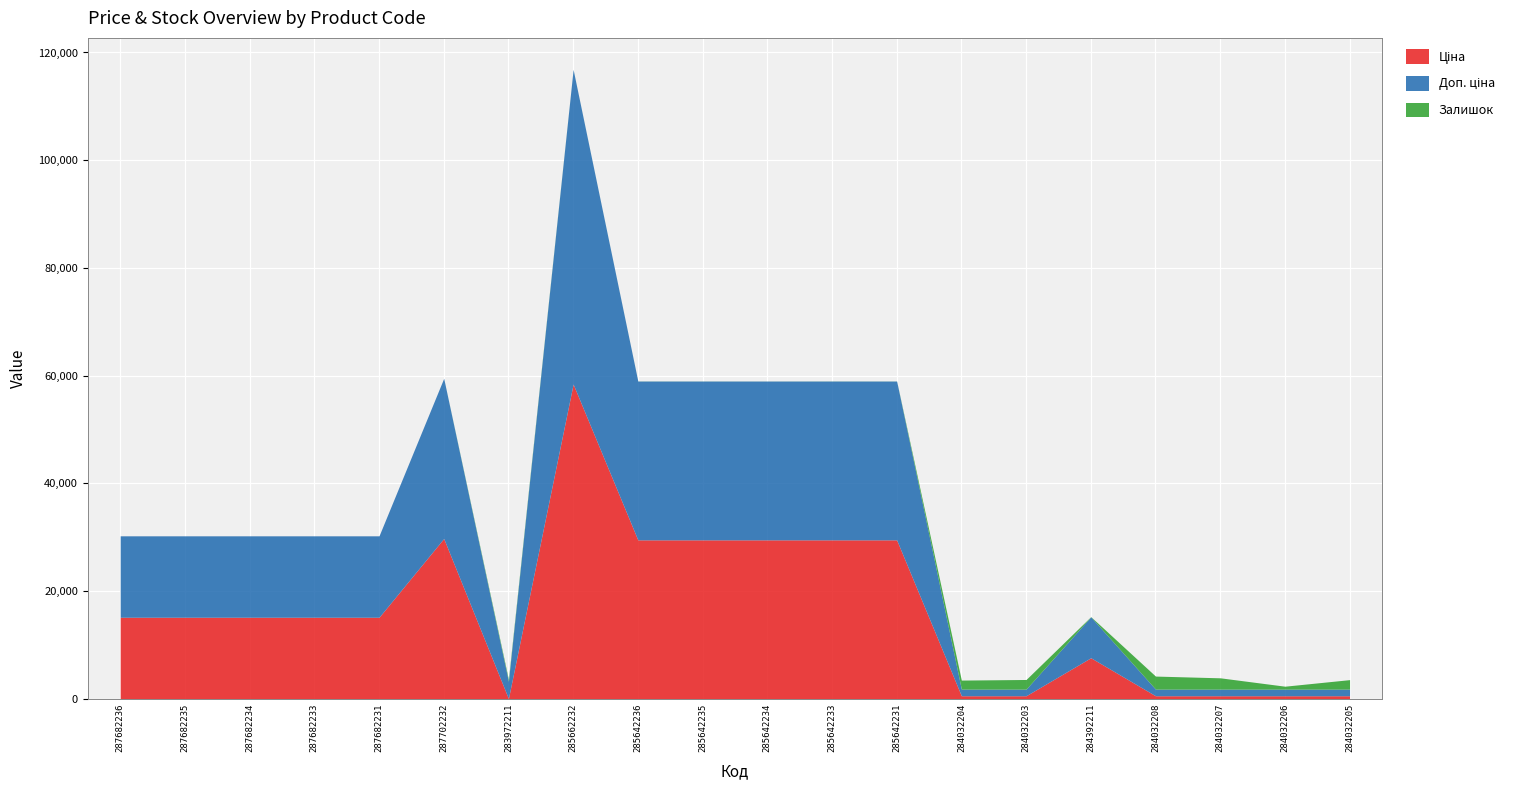

Reading right to left, extract all data points from this chart.

Ціна: 284032205=539.0	284032206=539.0	284032207=539.0	284032208=539.0	284392211=7596.5	284032203=539.0	284032204=539.0	285642231=29491.5	285642233=29491.5	285642234=29491.5	285642235=29491.5	285642236=29491.5	285662232=58426.5	283972211=32.0	287702232=29747.2	287682231=15120.0	287682233=15120.0	287682234=15120.0	287682235=15120.0	287682236=15120.0
Доп. ціна: 284032205=1235.4	284032206=1235.4	284032207=1235.4	284032208=1235.4	284392211=7596.5	284032203=1235.4	284032204=1235.4	285642231=29491.5	285642233=29491.5	285642234=29491.5	285642235=29491.5	285642236=29491.5	285662232=58426.5	283972211=3205.0	287702232=29747.2	287682231=15120.0	287682233=15120.0	287682234=15120.0	287682235=15120.0	287682236=15120.0
Залишок: 284032205=1757.0	284032206=539.0	284032207=2096.0	284032208=2419.0	284392211=43.0	284032203=1786.0	284032204=1674.0	285642231=11.0	285642233=16.0	285642234=9.0	285642235=13.0	285642236=14.0	285662232=14.0	283972211=360.0	287702232=0.0	287682231=0.0	287682233=0.0	287682234=0.0	287682235=0.0	287682236=0.0